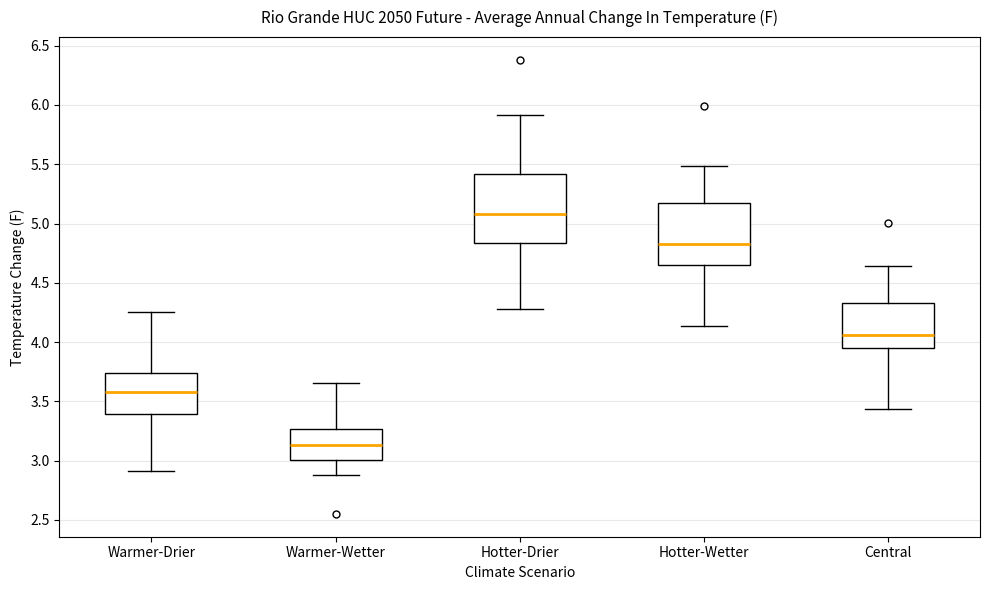

Where is the lower edge of the box for Warmer-Wetter on the y-axis? The values are not printed on the chart, so give them approximately, as read against the axis.

3.00